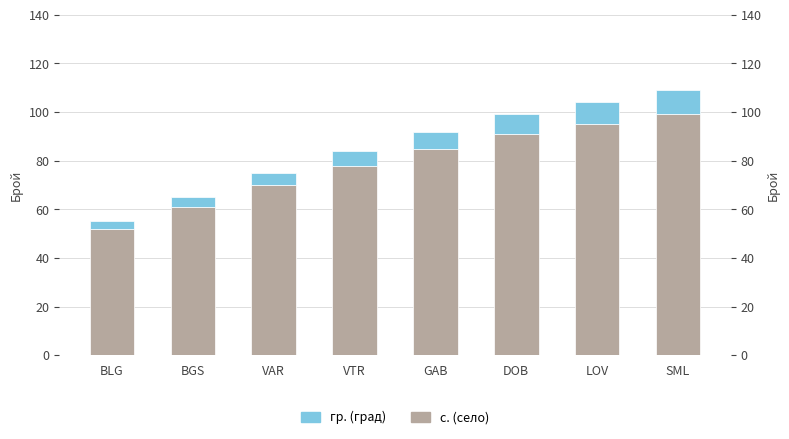

At which label does с. (село) reach its minimum?

BLG